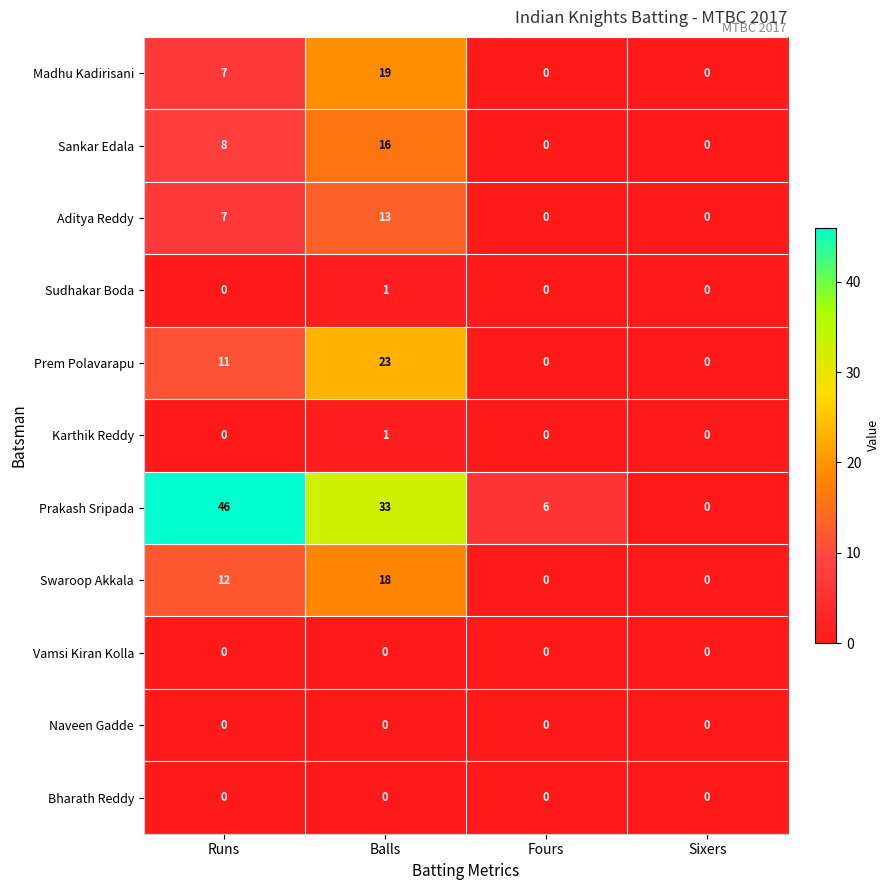

What value does the Prakash Sripada series have at Balls?

33